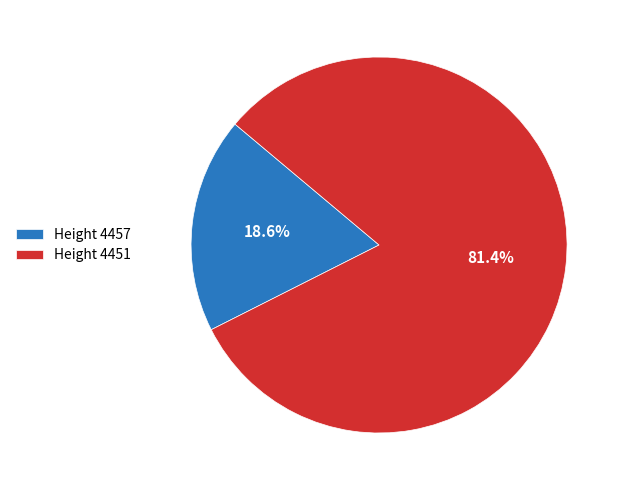

Rank the categories by value from lowest to highest.

Height 4457, Height 4451